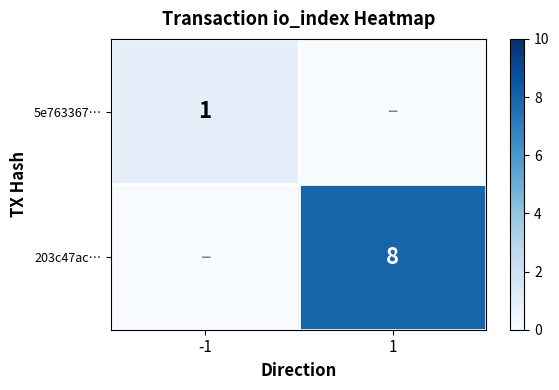

True or false: 203c47ac… has a value of 8 at 1.

True